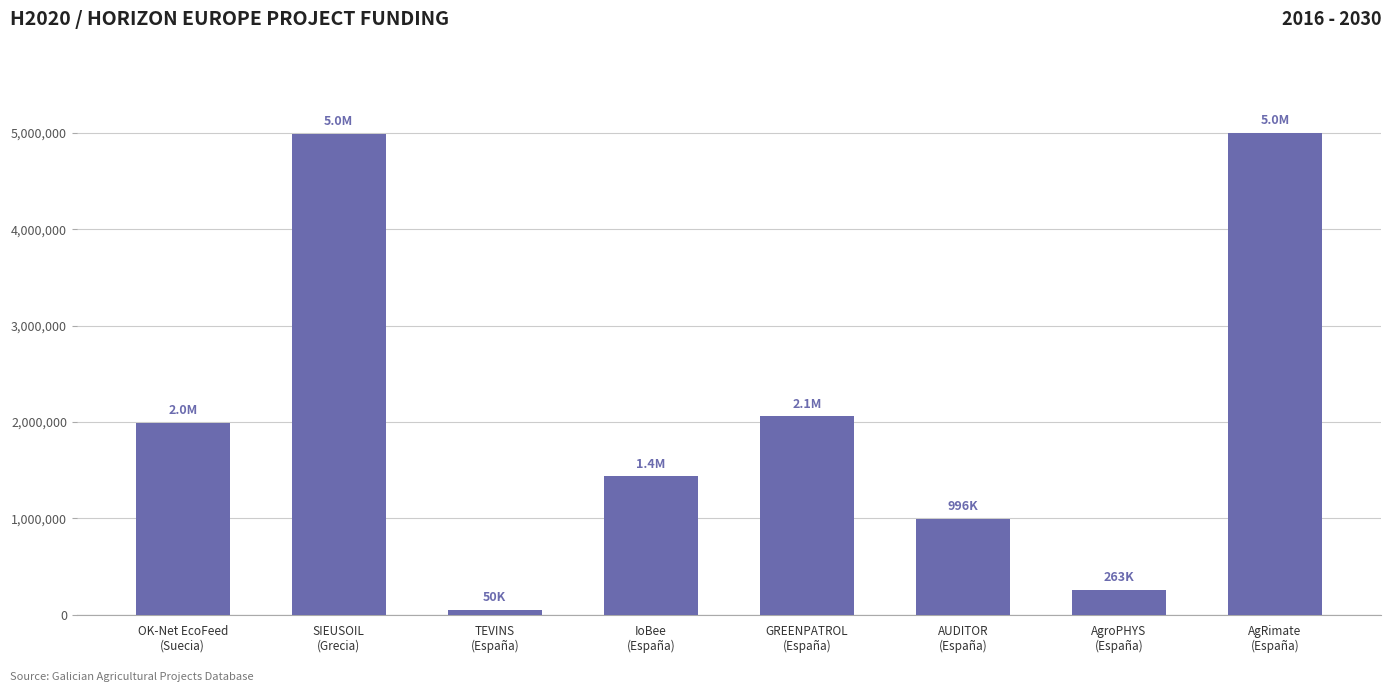

What is the difference between the values at AgroPHYS
(España) and SIEUSOIL
(Grecia)?

4722035